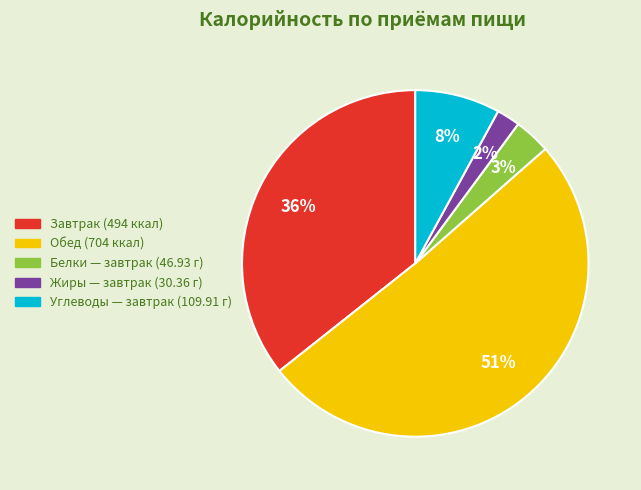

To the nearest percent, what is the average slice percentage?

20%